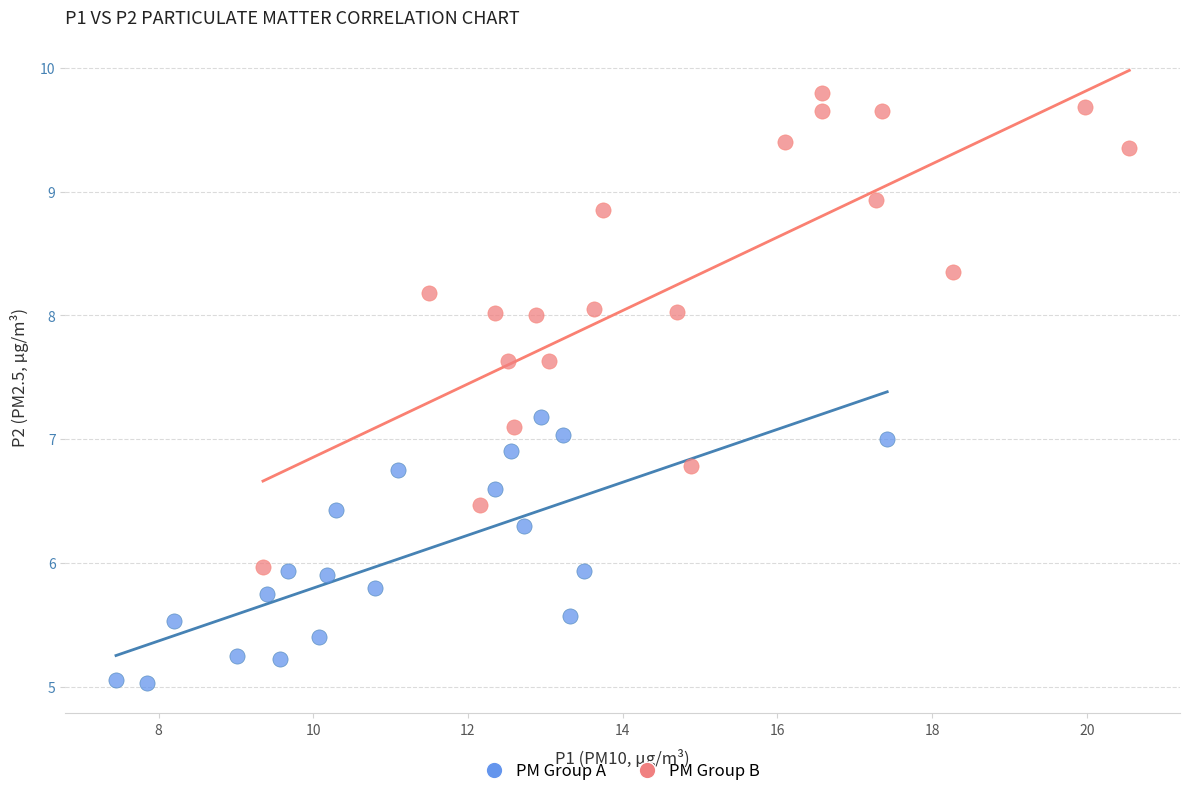

Which series contains the highest Y value?

PM Group B